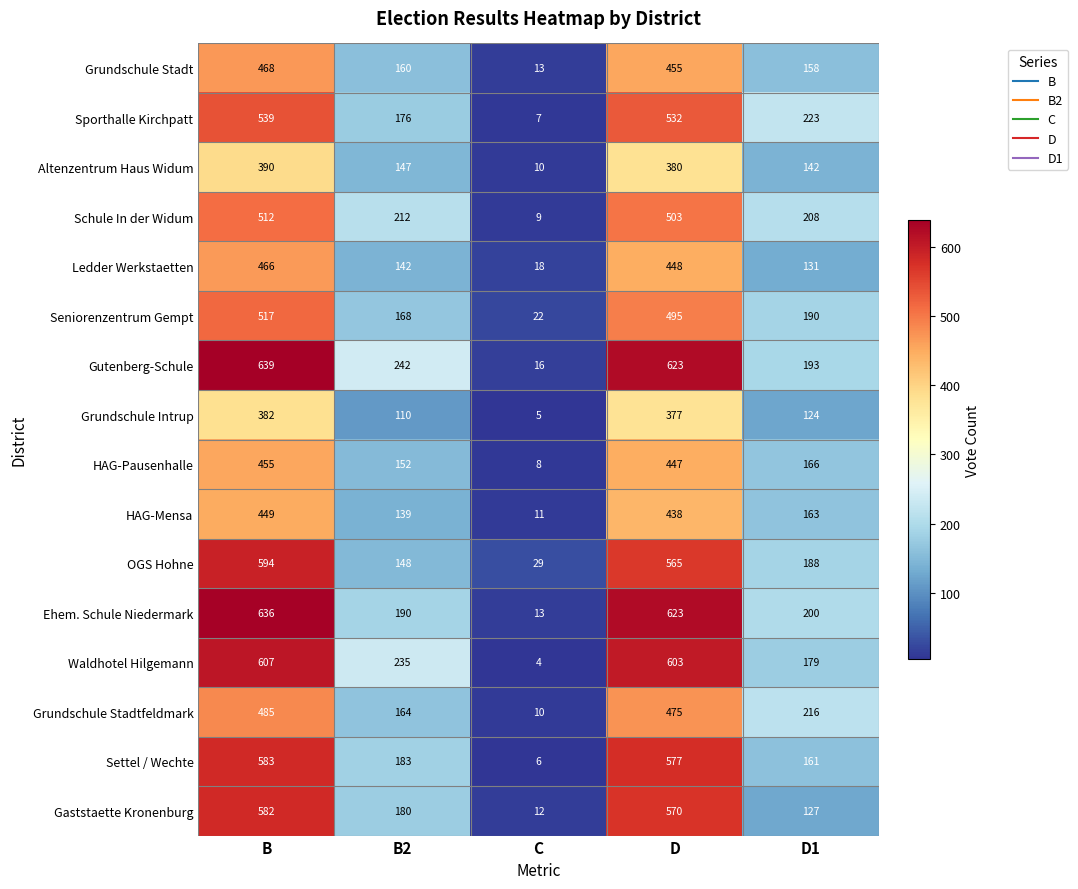

How many distinct data groups are displayed?

16